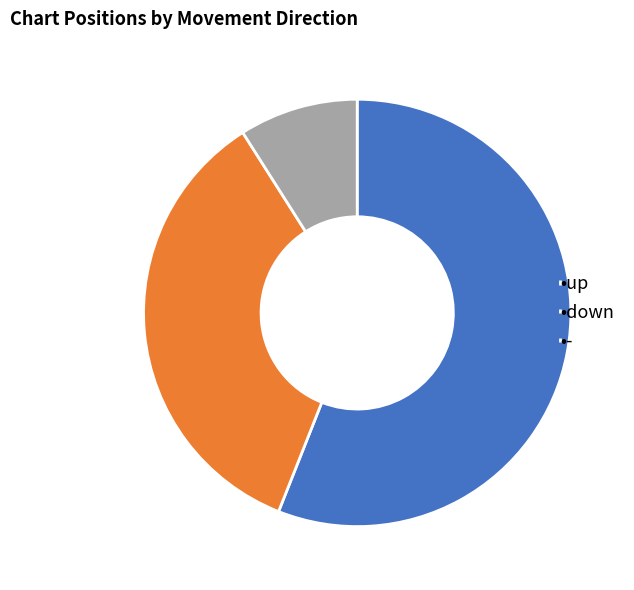

Rank the categories by value from highest to lowest.

•up, •down, •-